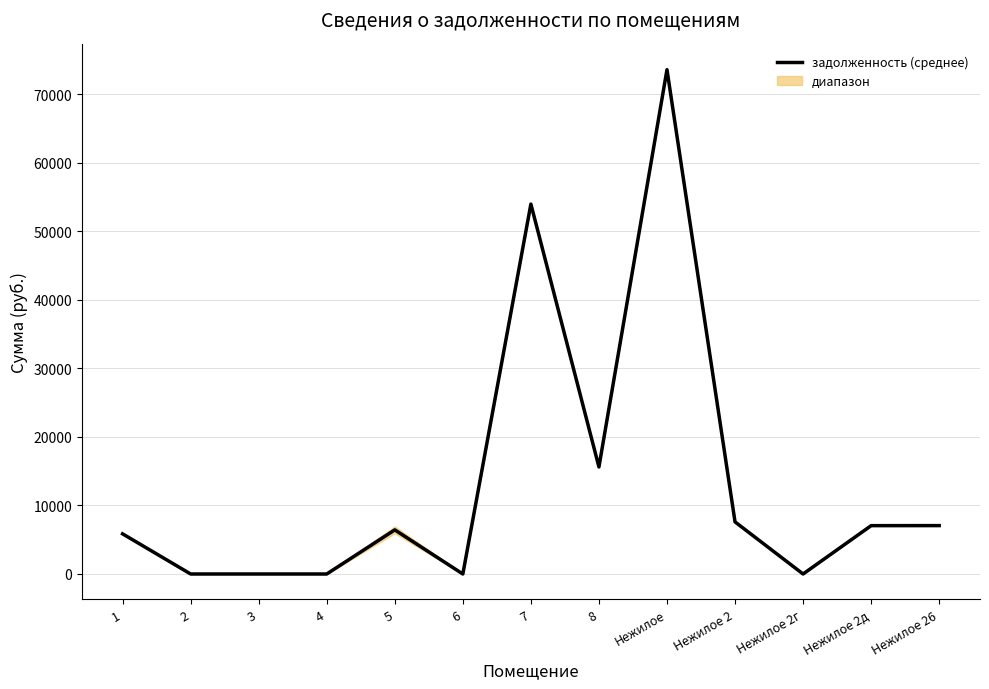

Count the number of data series in this chart.

1